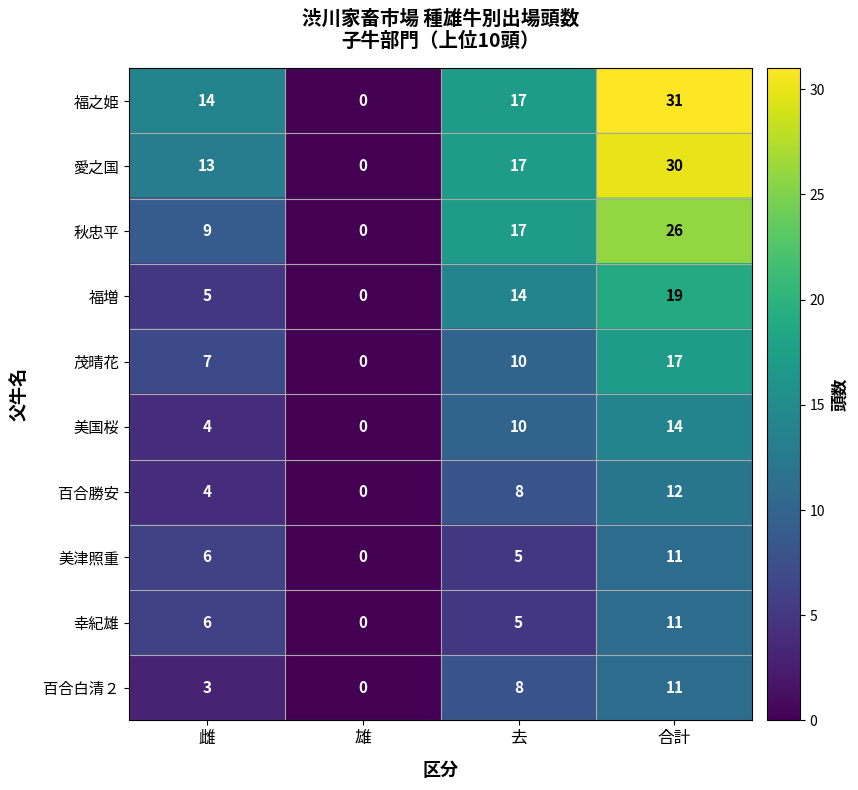

The 秋忠平 series shows 17 at 去. True or false?

True